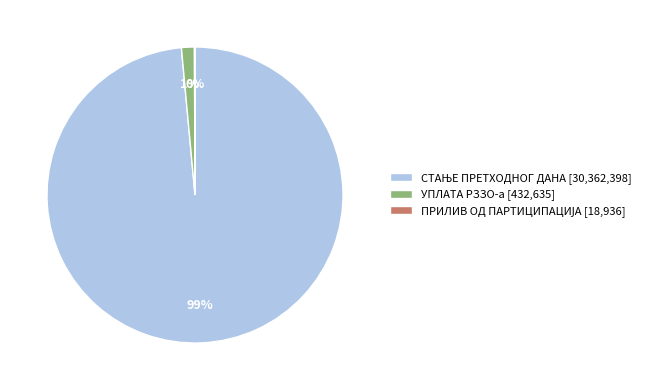

True or false: УПЛАТА РЗЗО-а [432,635] accounts for 13% of the total.

False